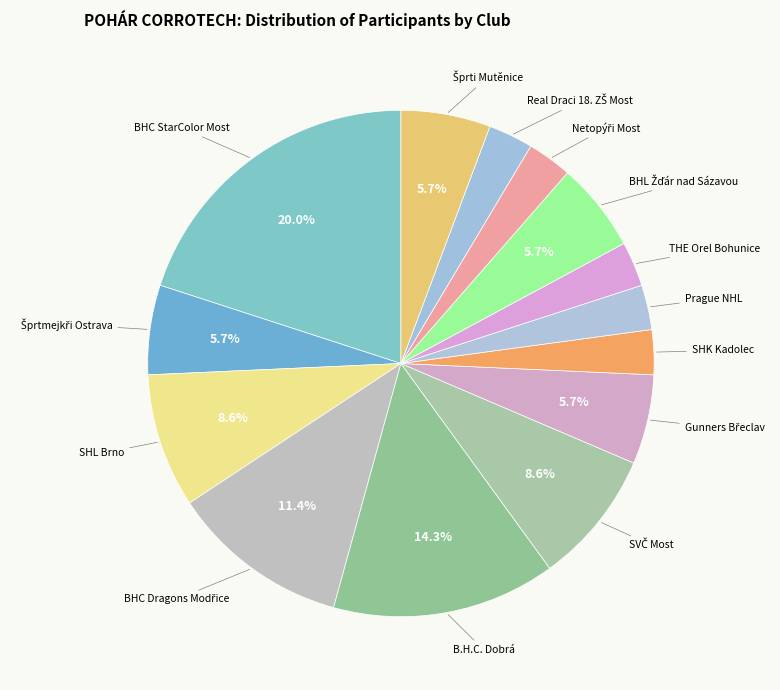

How many slices are in this pie chart?

14